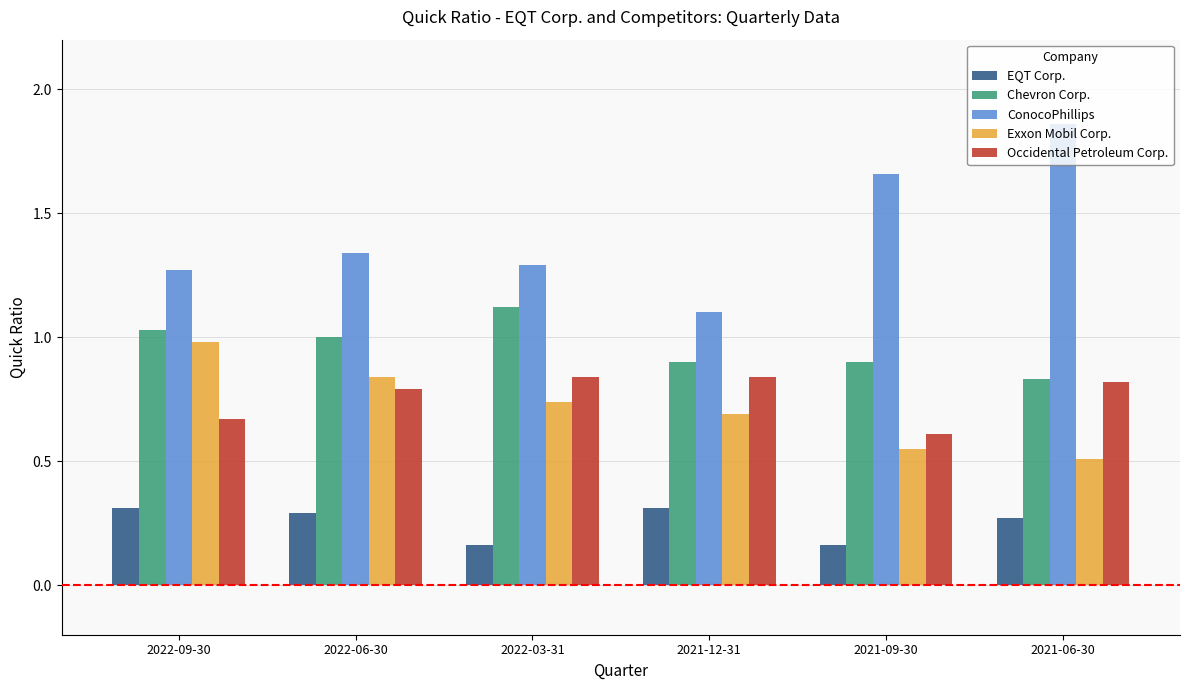

True or false: Occidental Petroleum Corp. has a value of 1.0 at 2021-09-30.

False